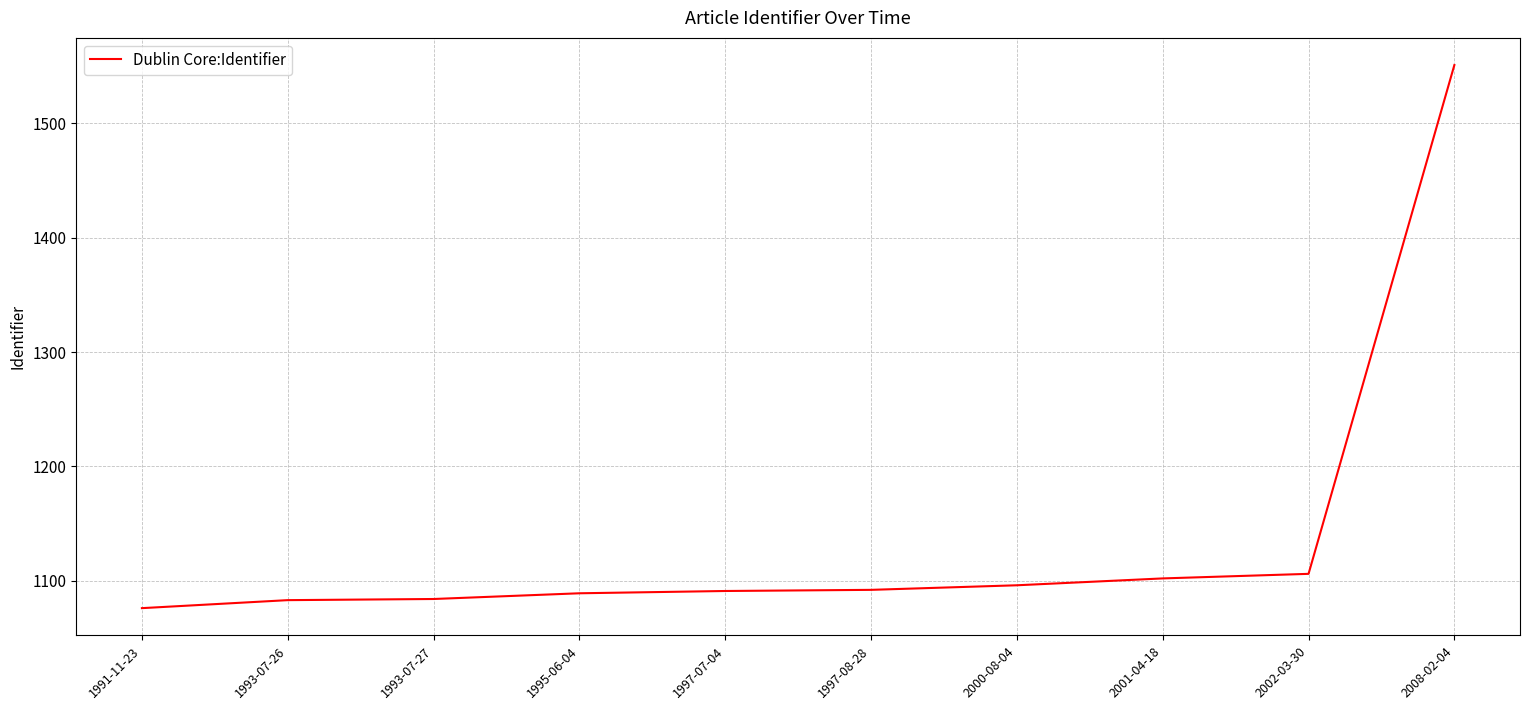

Does the chart display data point markers on the line(s)?

No